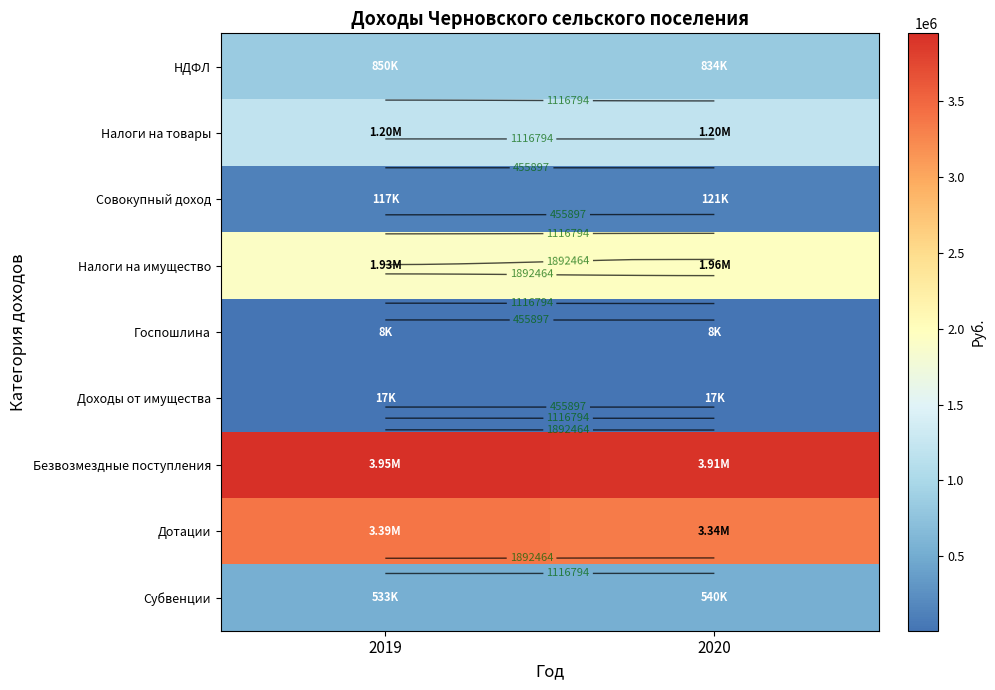

At 2019, list the series in order from largest to smallest.

Безвозмездные поступления, Дотации, Налоги на имущество, Налоги на товары, НДФЛ, Субвенции, Совокупный доход, Доходы от имущества, Госпошлина